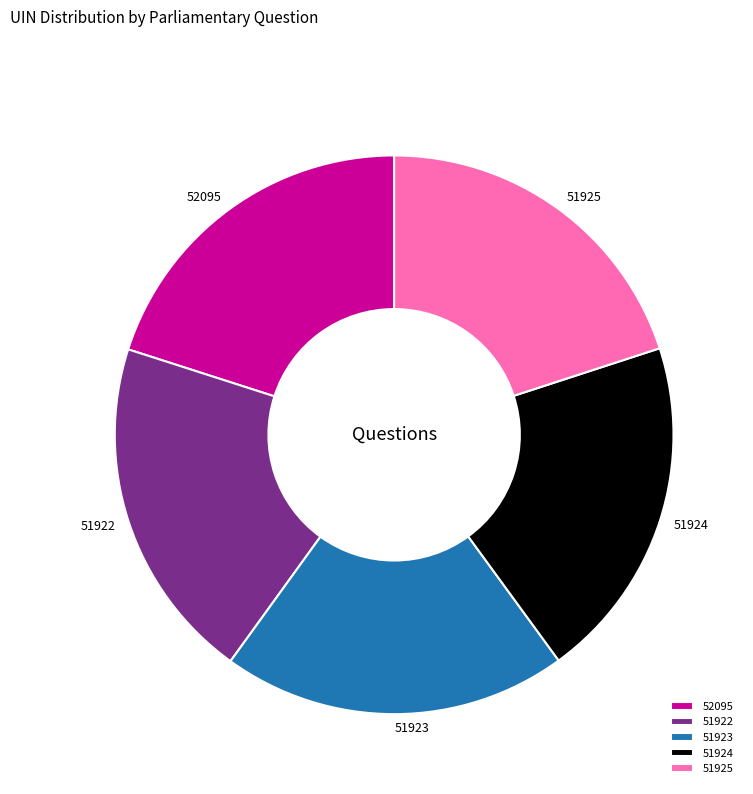

What is the ratio of the value at 51924 to the value at 51925?

1.0